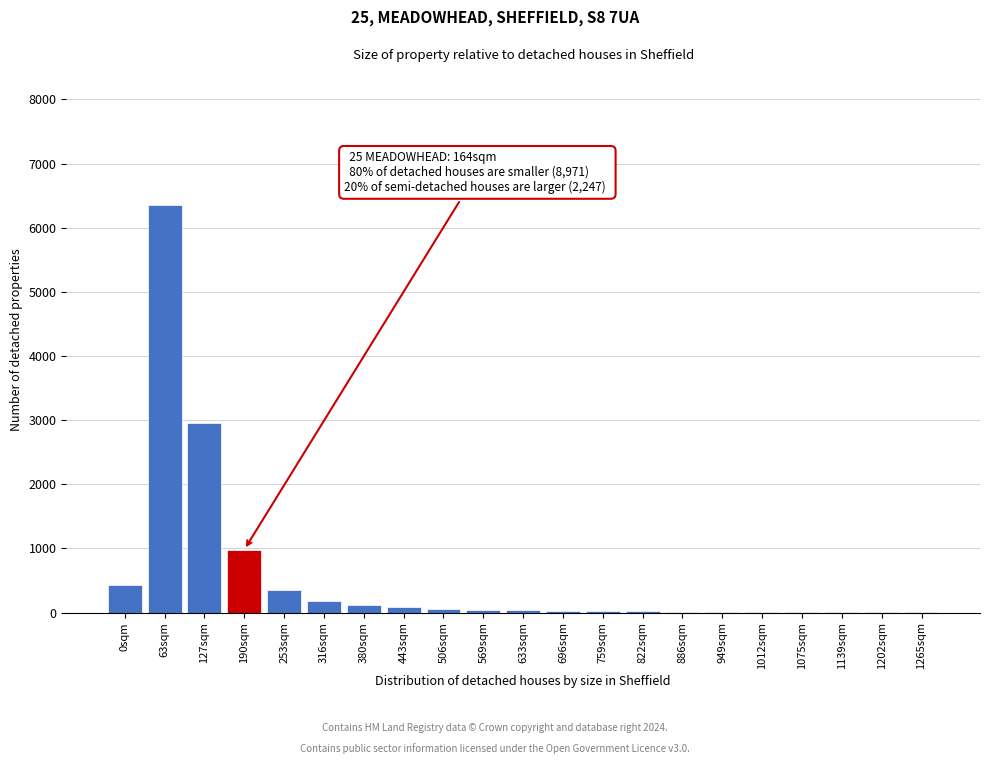

Where is the data nearest to the value 3177?

127sqm